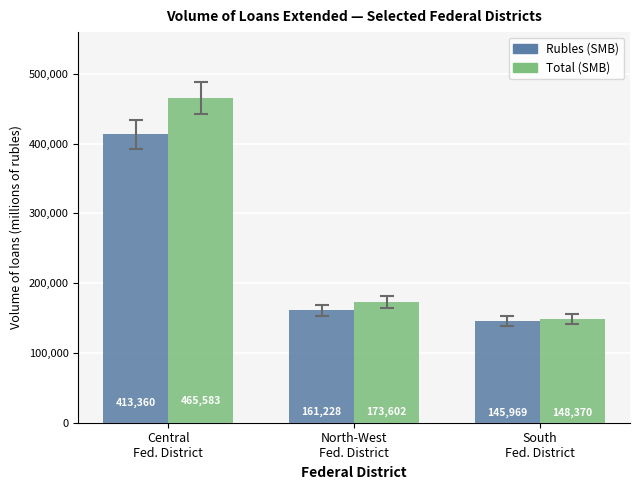

List the series in order of their peak value, lowest first.

Rubles (SMB), Total (SMB)